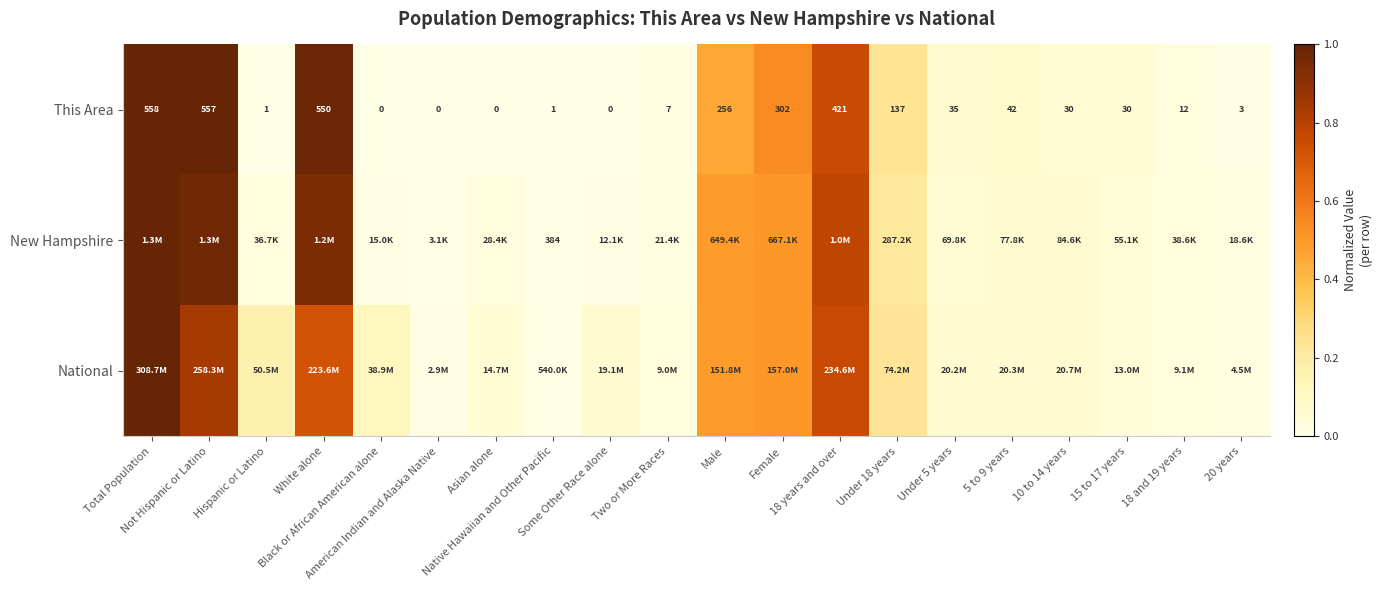

Is the value of National at Two or More Races greater than the value of This Area at Total Population?

No